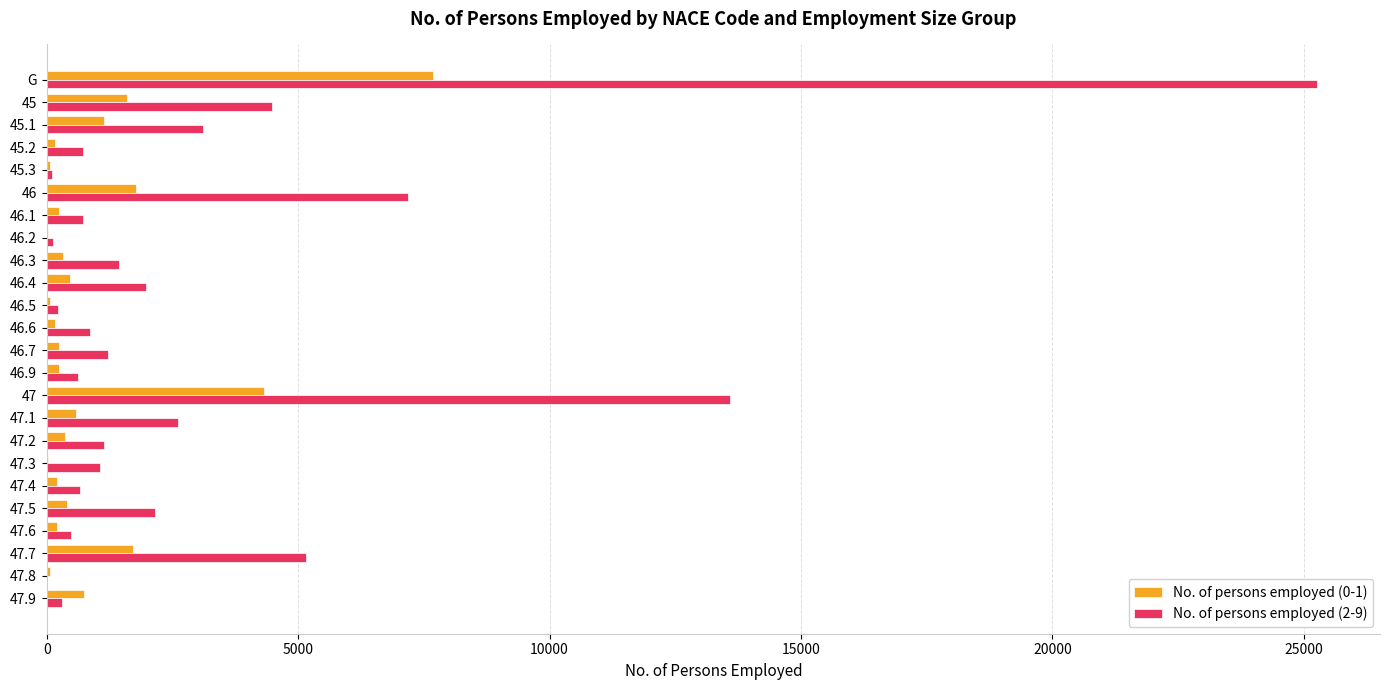

Which series has the largest total across all categories?

No. of persons employed (2-9)